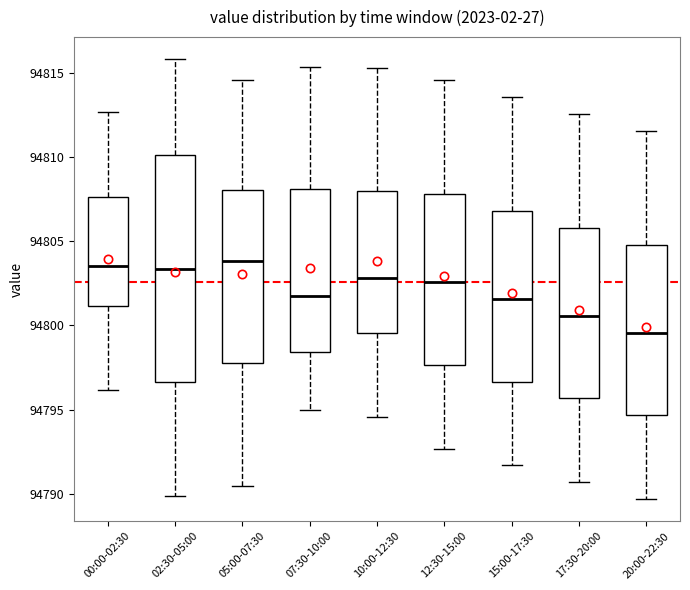

Where does the lower whisker of the box for 00:00-02:30 end on the y-axis? The values are not printed on the chart, so give them approximately, as read against the axis.

94796.0